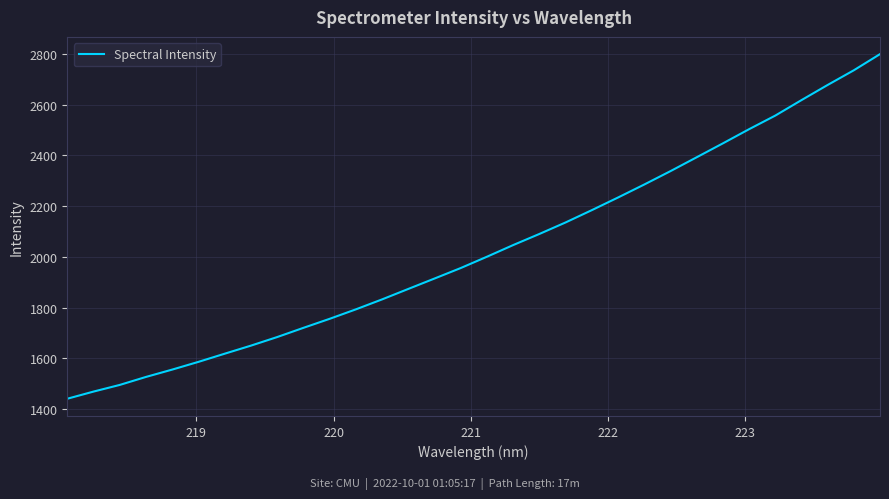

Reading left to right, list all the values displayed in this chart.

1440.8	1469.0	1495.3	1526.8	1555.7	1586.2	1618.3	1650.1	1683.9	1720.2	1755.7	1793.0	1832.3	1873.6	1914.6	1955.9	2000.5	2046.4	2090.2	2135.5	2184.0	2233.8	2284.9	2337.6	2392.2	2447.0	2502.8	2556.4	2617.4	2677.1	2735.0	2798.7